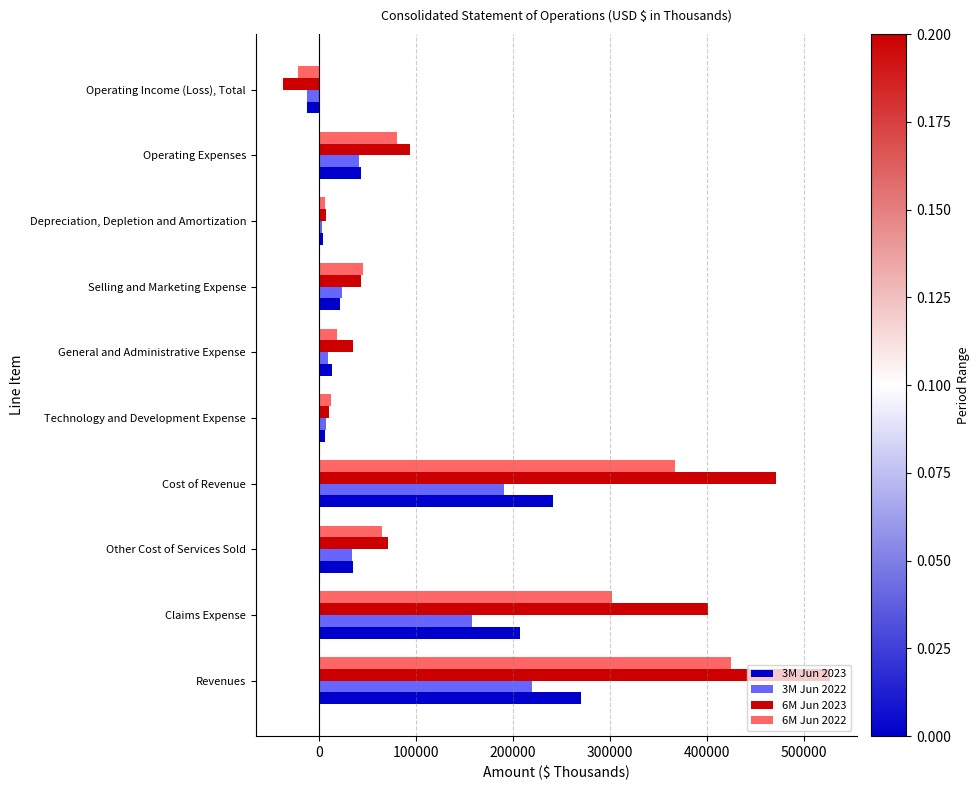

List the series in order of their peak value, highest first.

6M Jun 2023, 6M Jun 2022, 3M Jun 2023, 3M Jun 2022